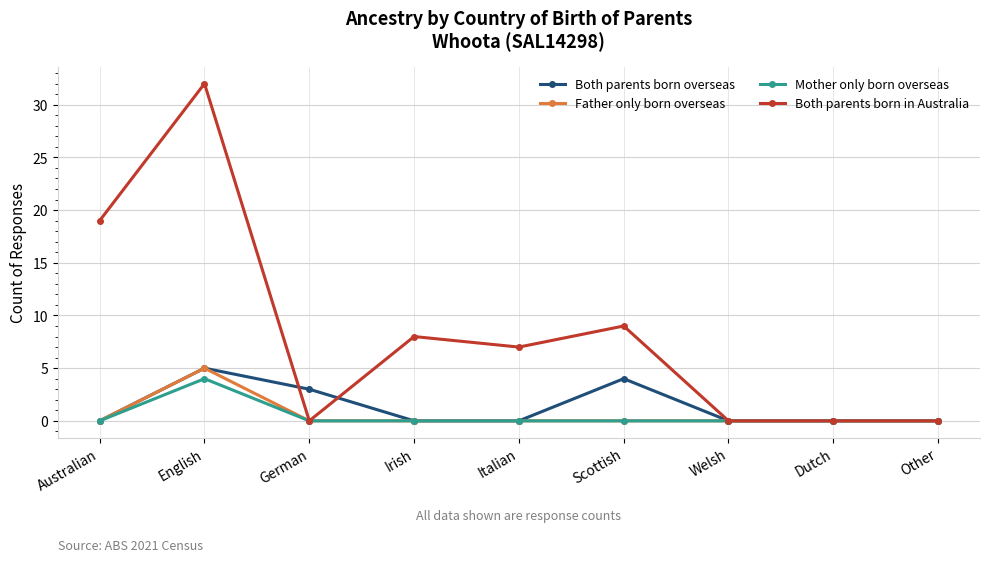

At which category is the sum across all series the highest?

English